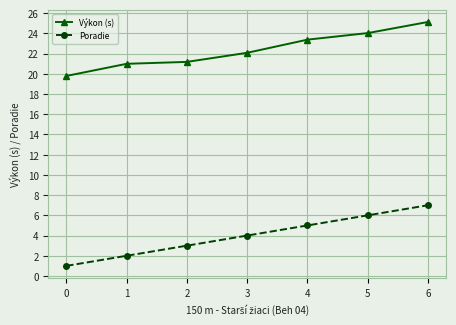

Rank the series by their average value, from lowest to highest.

Poradie, Výkon (s)